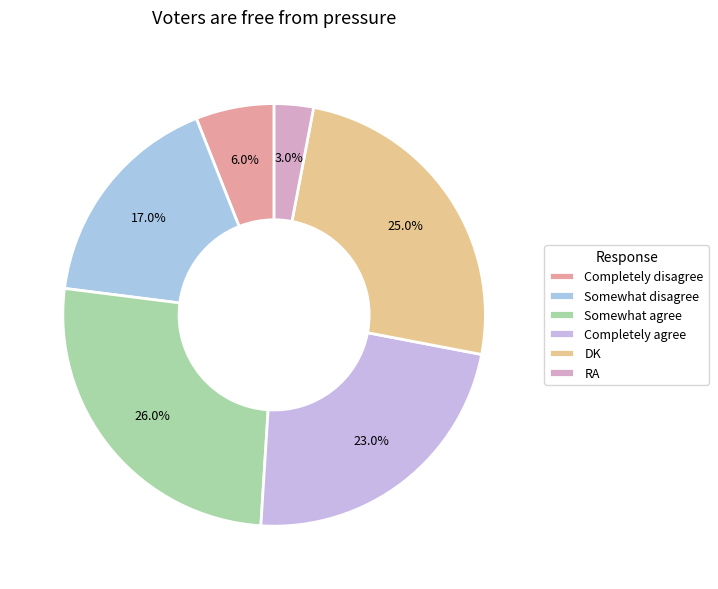

To the nearest percent, what is the combined percentage of Somewhat disagree and DK?

42%